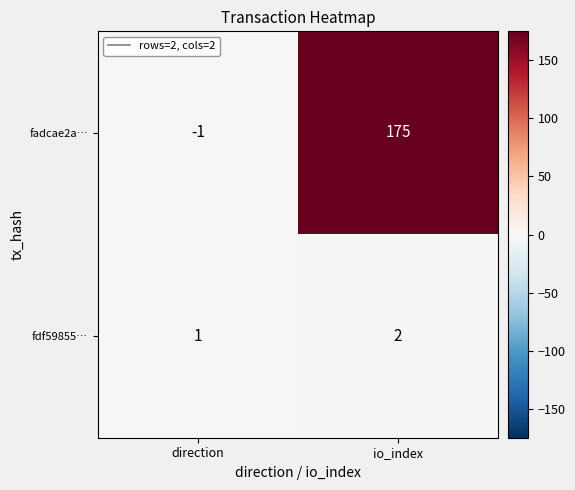

At which label does fadcae2a… reach its peak?

io_index